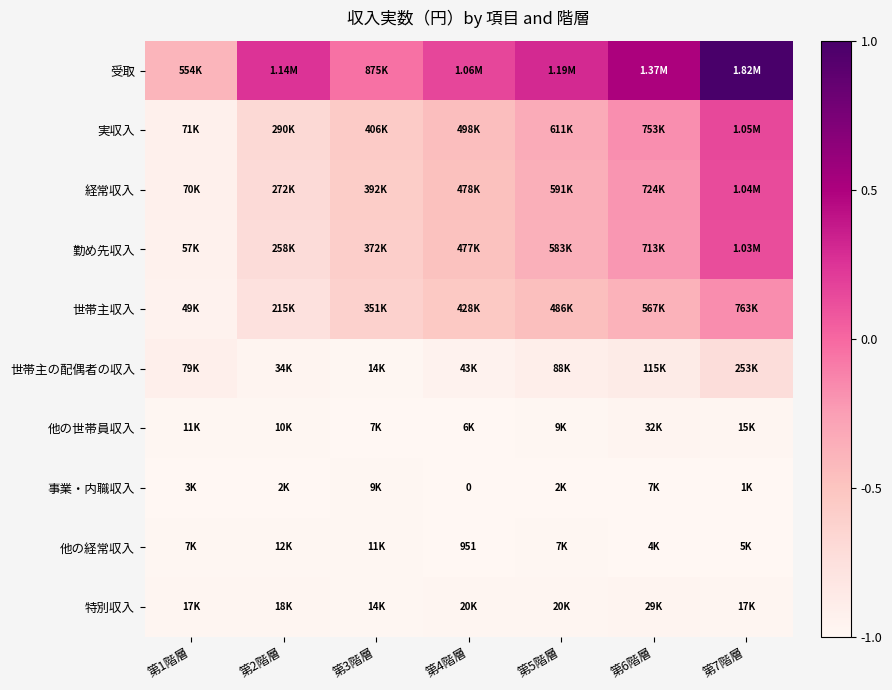

Which series has the largest range (max minus min)?

受取